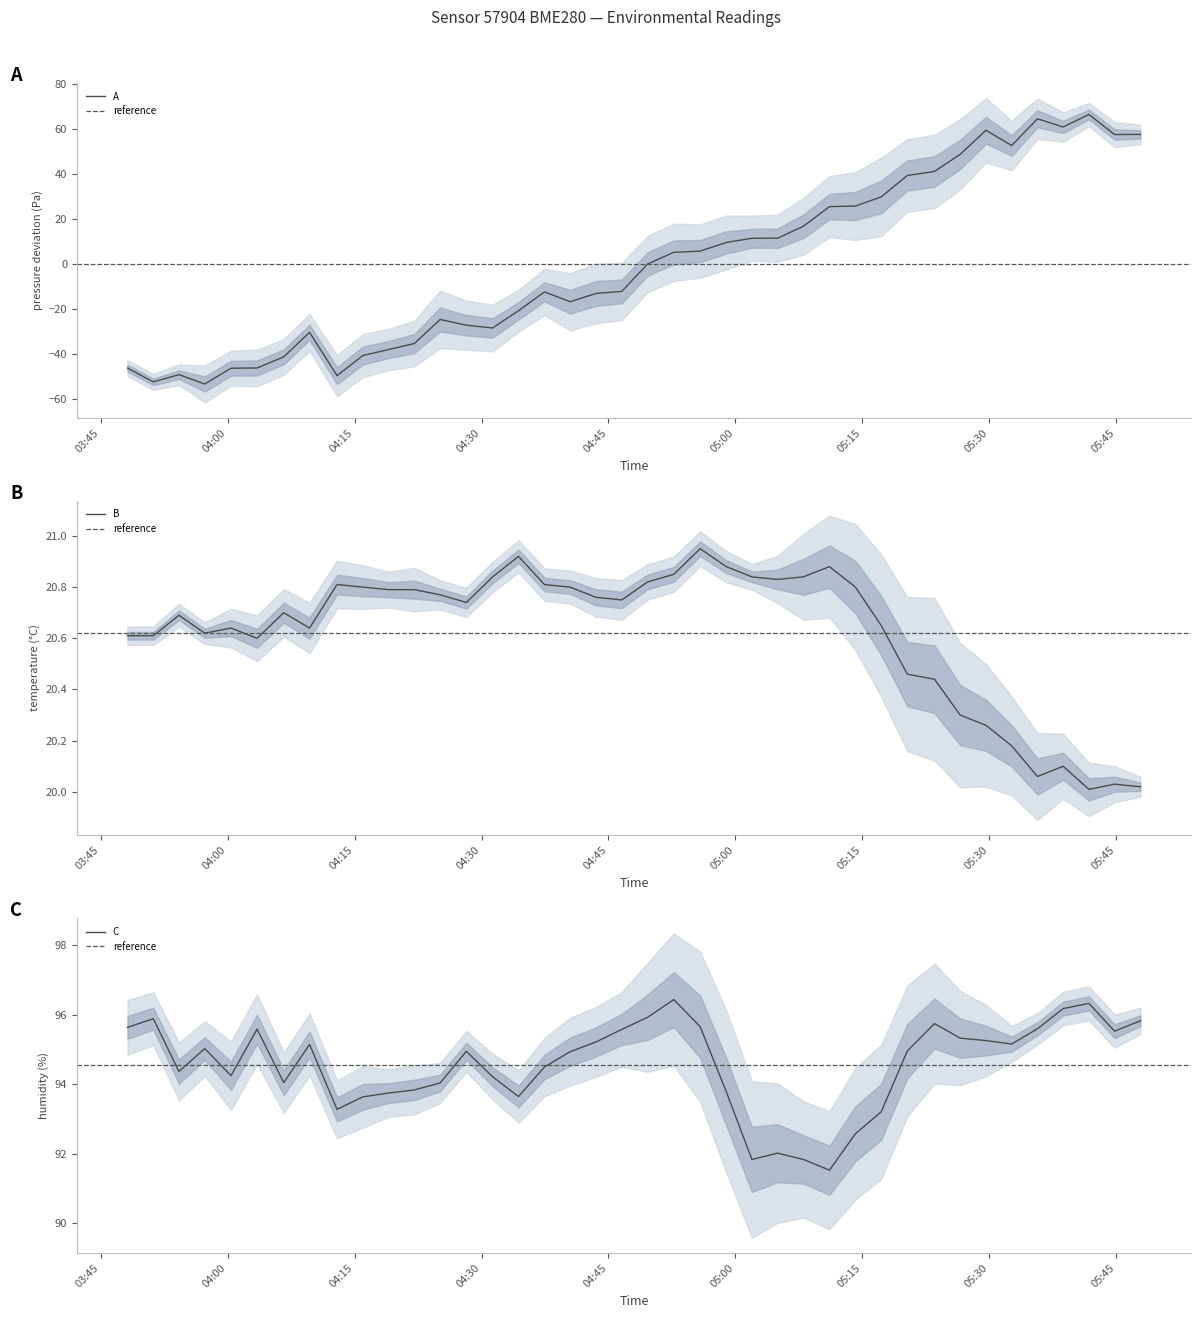

What is the sum of all humidity values?

3781.9